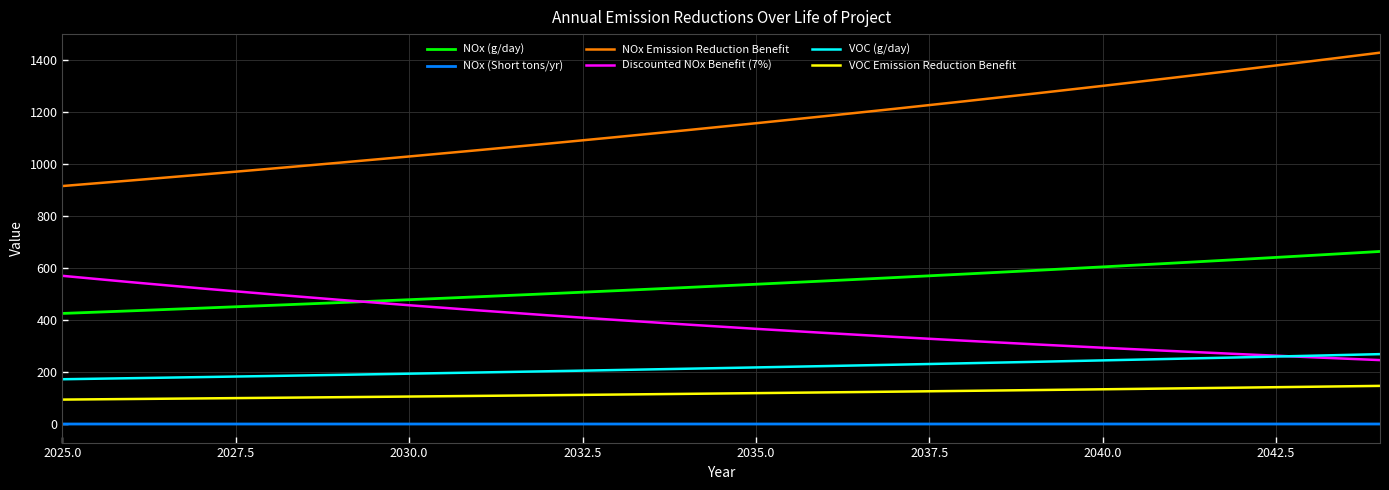

True or false: NOx (Short tons/yr) and NOx (g/day) intersect in this chart.

False